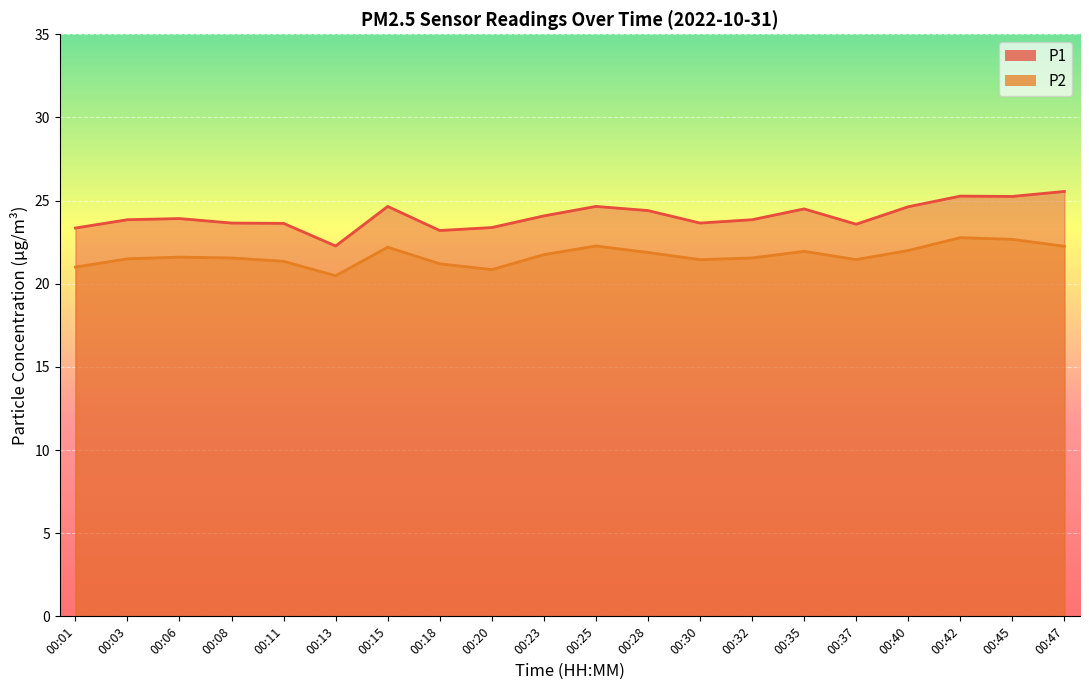

How many data points does each series have?

20